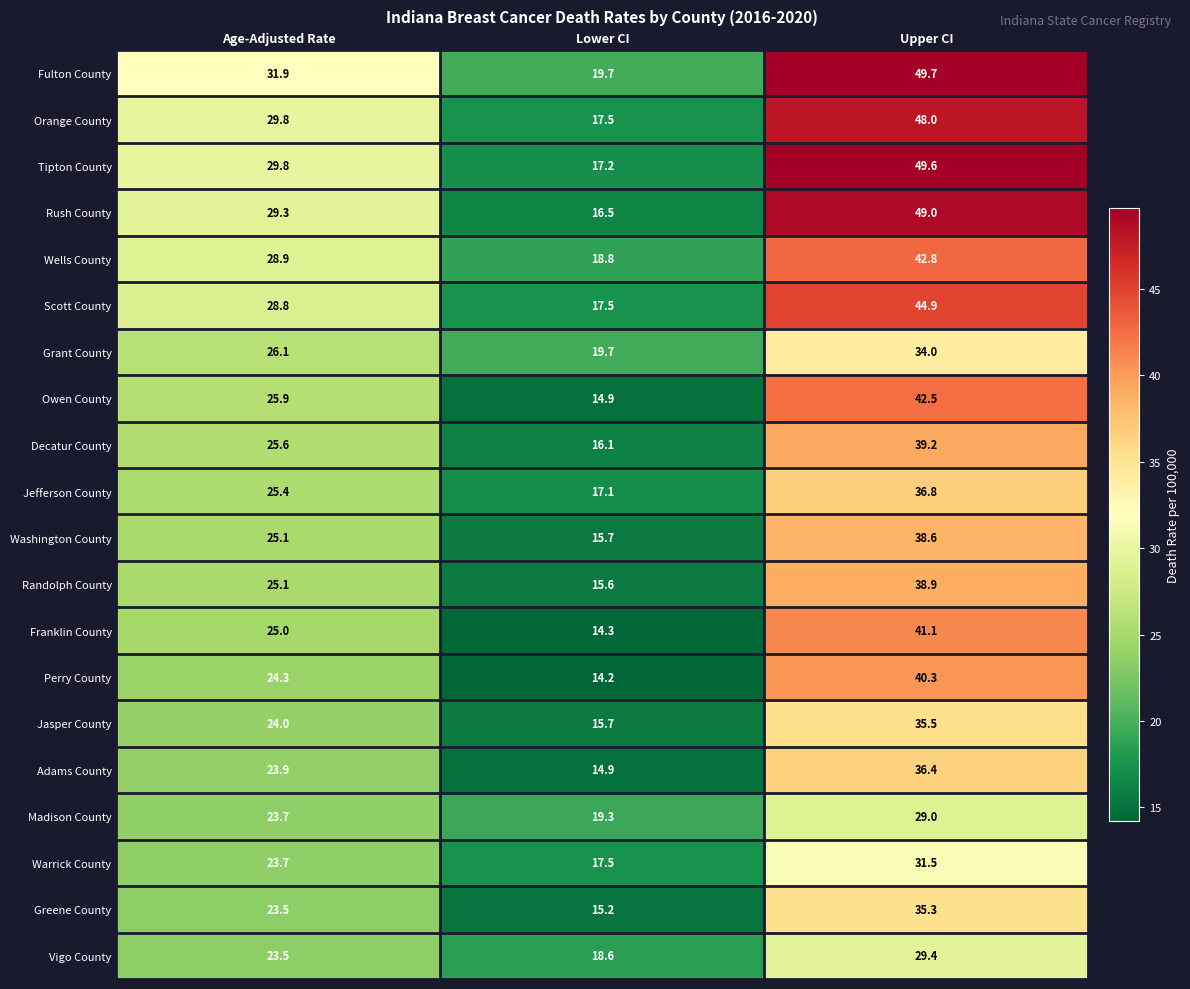

What is the sum of the Vigo County values at Upper CI and Age-Adjusted Rate?

52.9